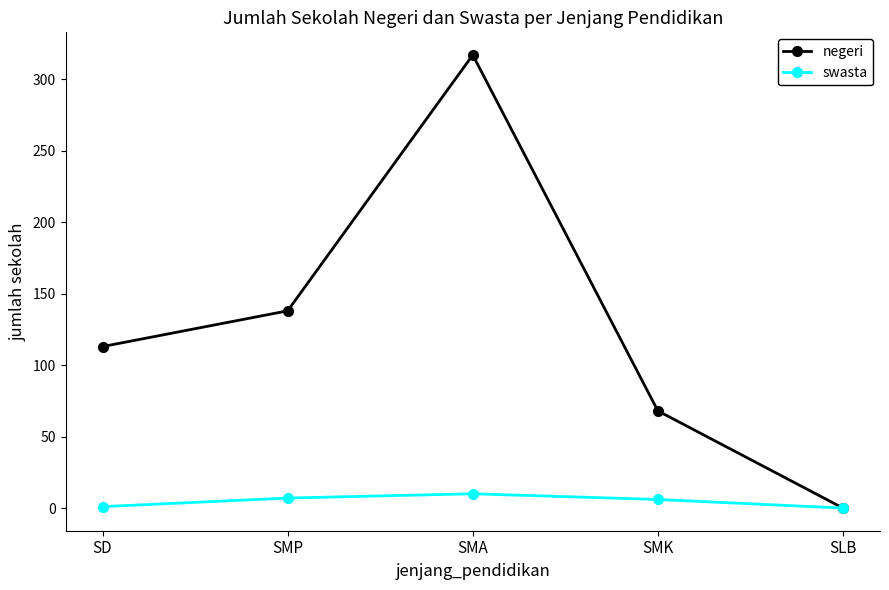

List the series in order of their overall mean, lowest first.

swasta, negeri